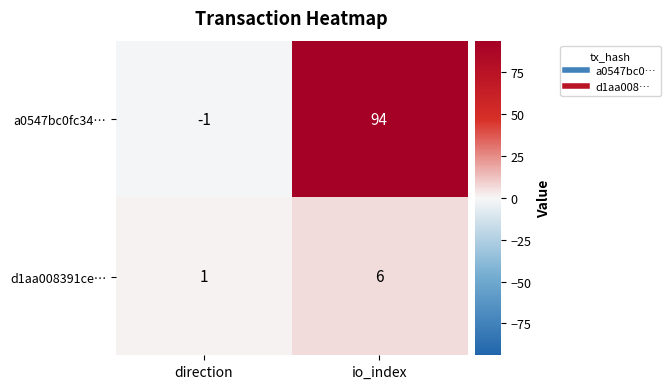

The value of a0547bc0fc34… at io_index is 94. True or false?

True